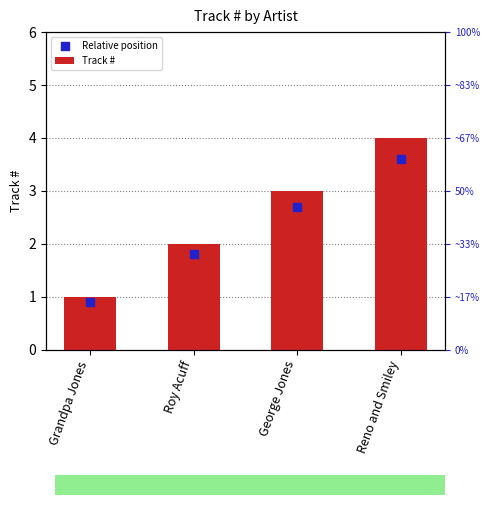

What are all the series names shown in the legend?

Track #, Relative position